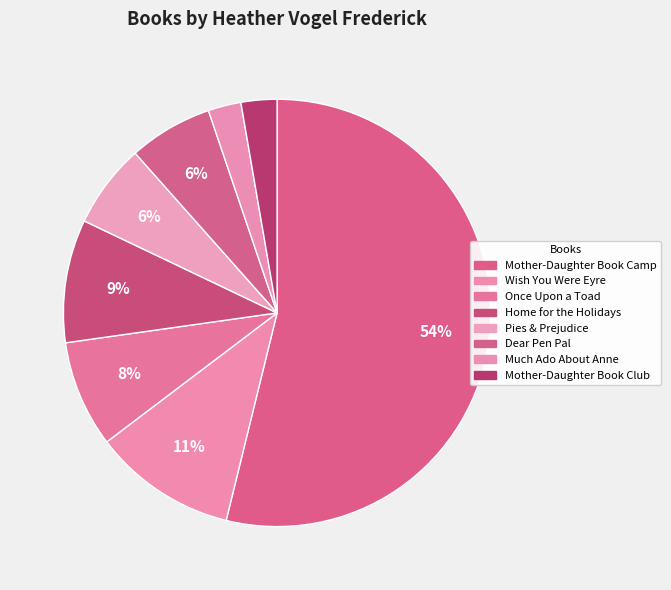

How many segments does this pie chart have?

8